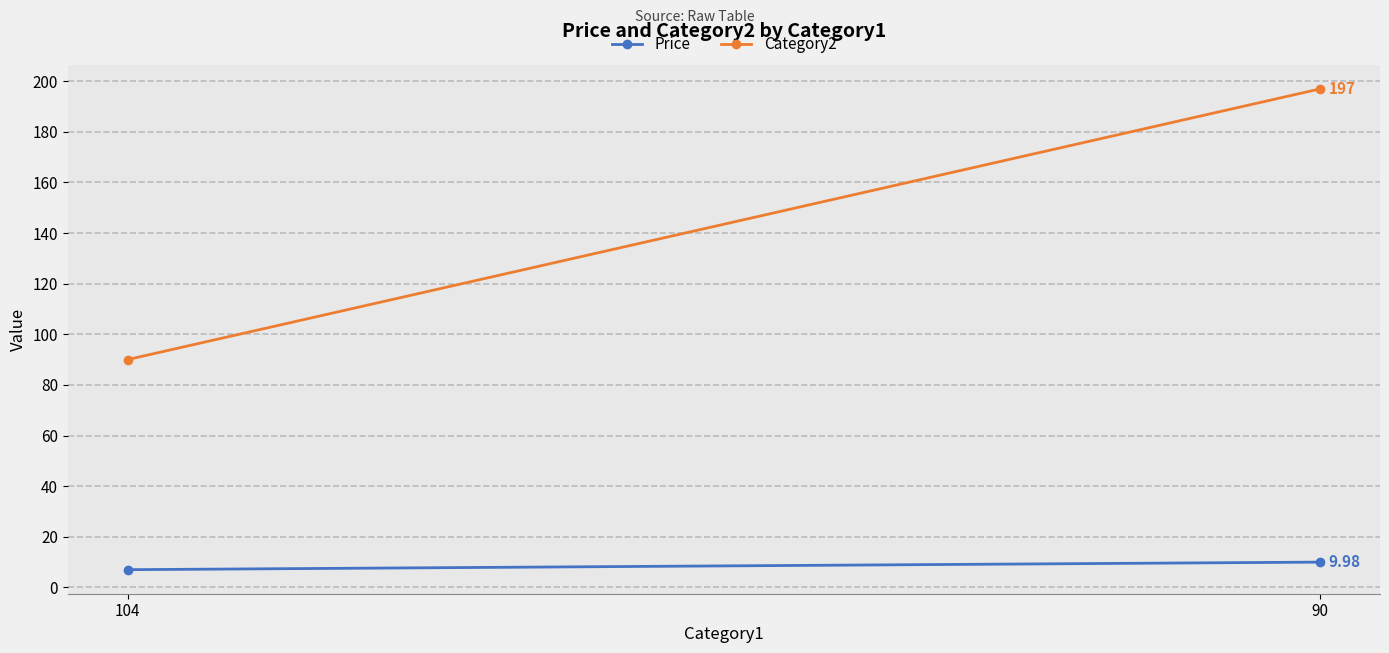

What is the difference between the Category2 values at 90 and 104?

107.0